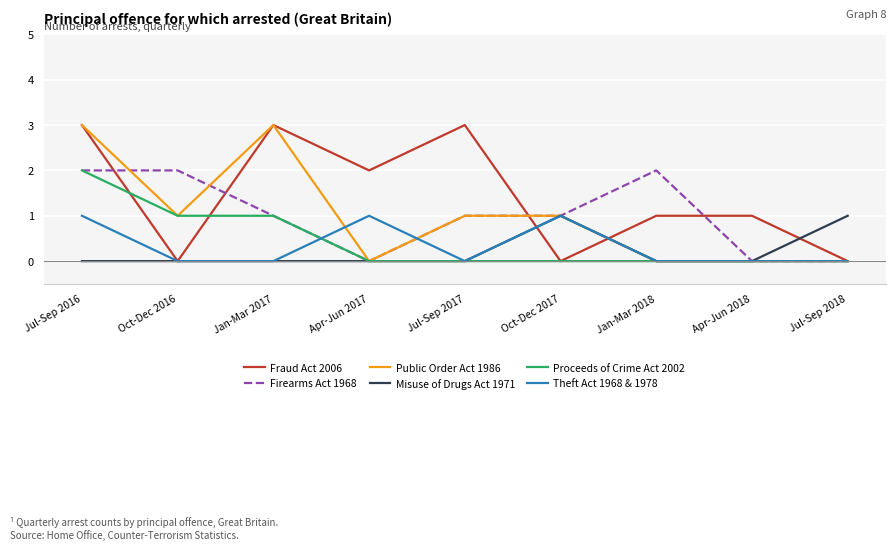

The Firearms Act 1968 series shows 2 at Jul-Sep 2016. True or false?

True